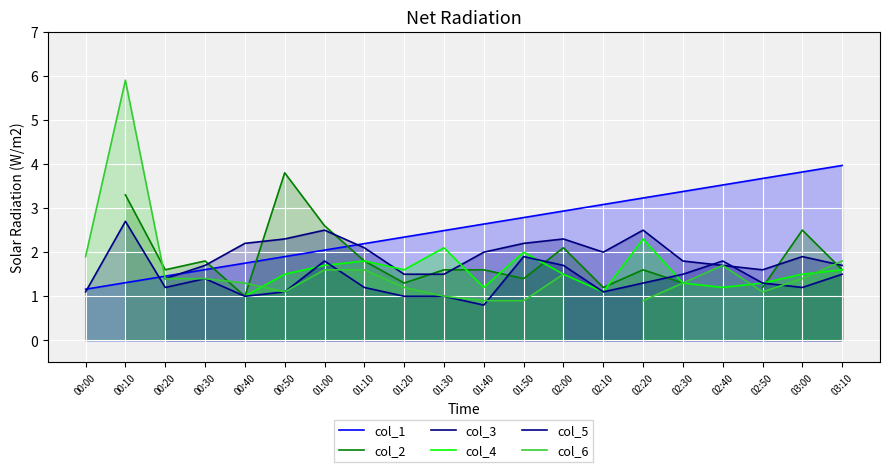

How many values in the col_1 series are below 2?

6